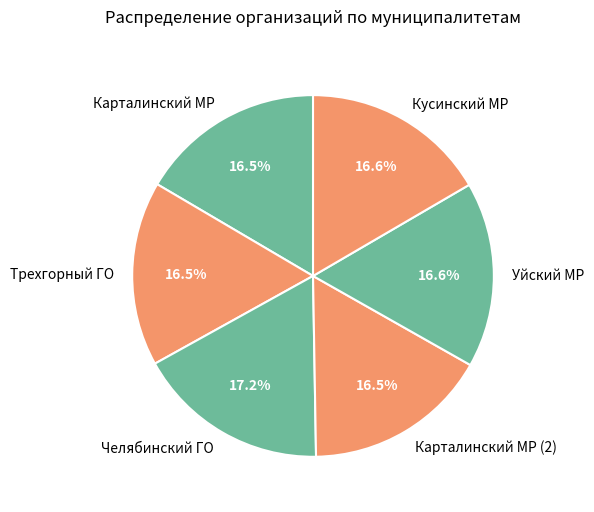

The Карталинский МР (2) slice represents 17% of the pie. True or false?

True